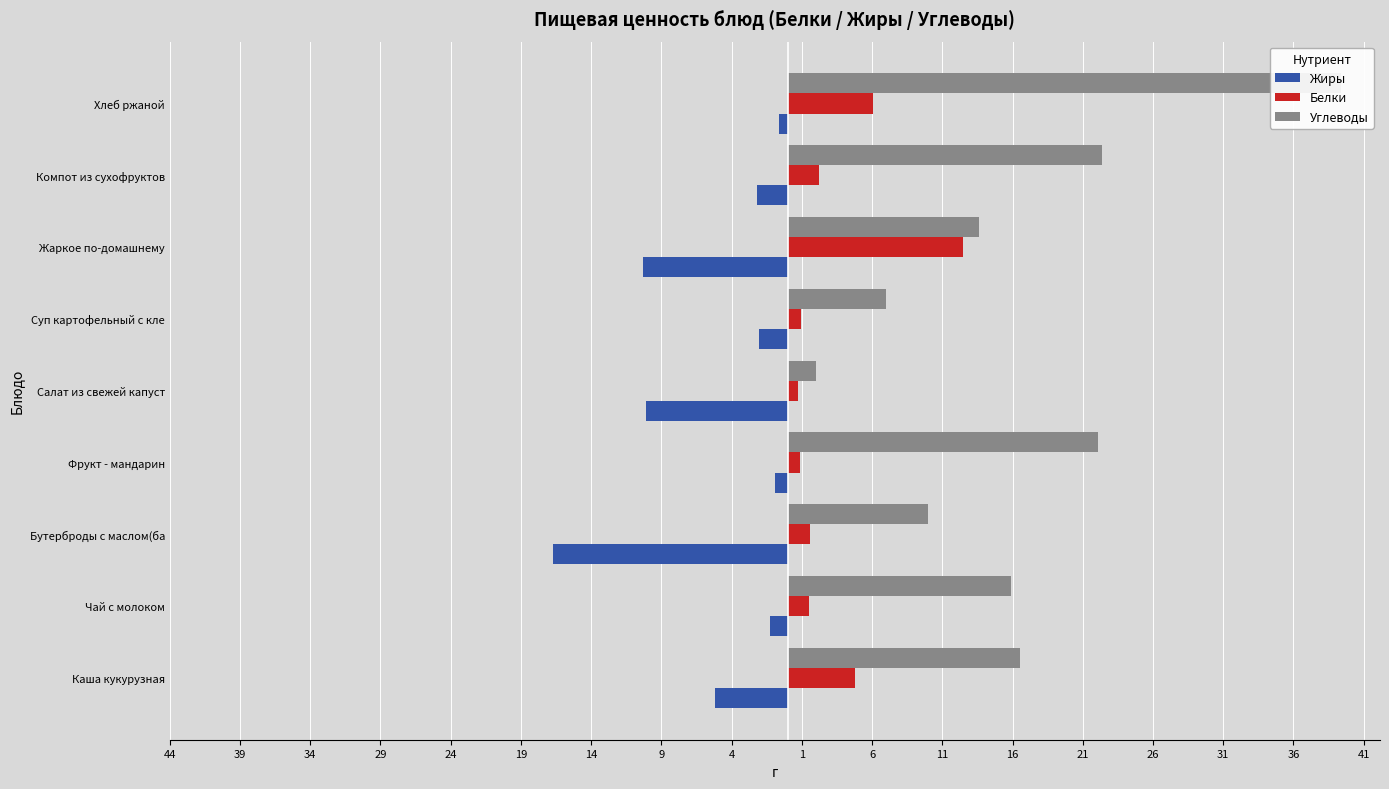

Does the chart contain any negative values?

Yes